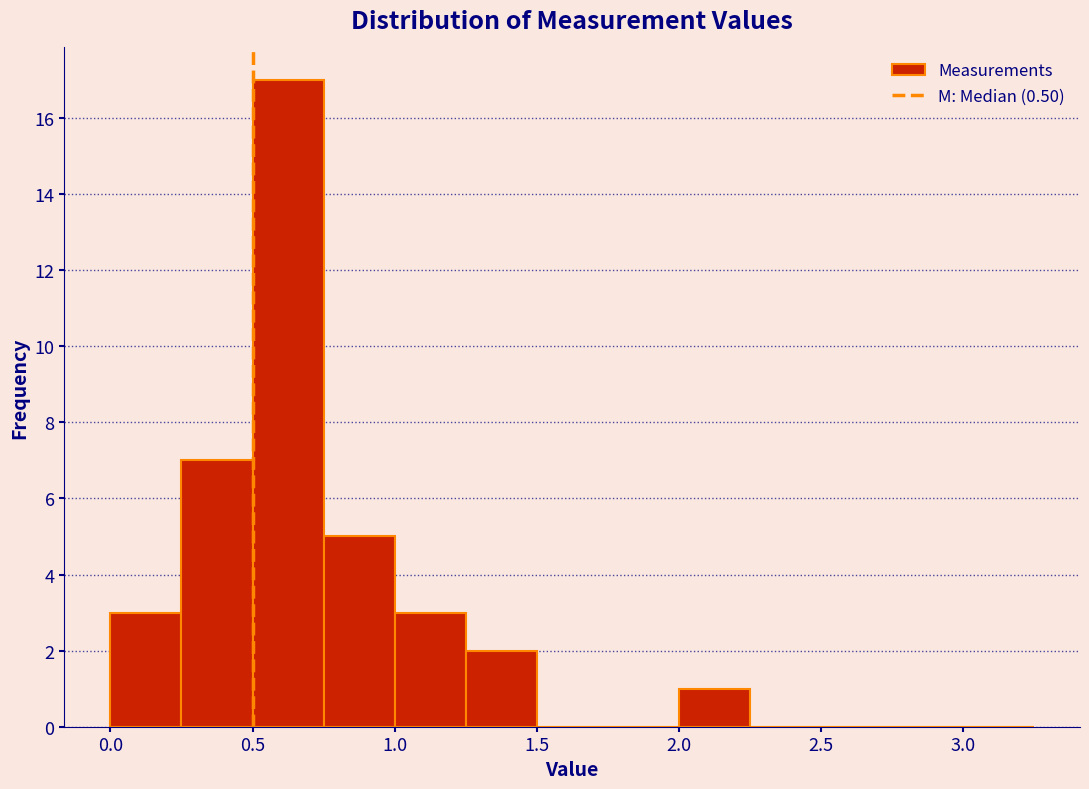

Over which range of the x-axis is the bar tallest?

0.50 to 0.75